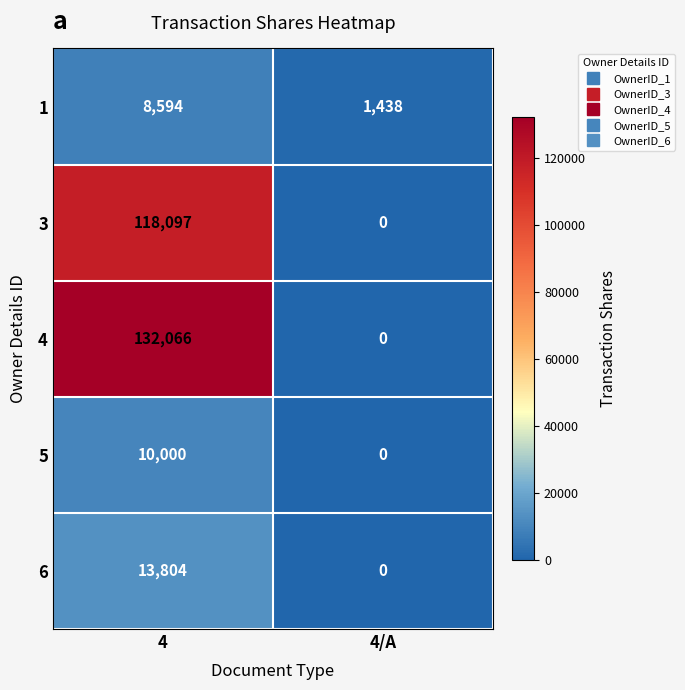

Reading left to right, extract all data points from this chart.

1: 4=8594	4/A=1438
3: 4=118097	4/A=0
4: 4=132066	4/A=0
5: 4=10000	4/A=0
6: 4=13804	4/A=0